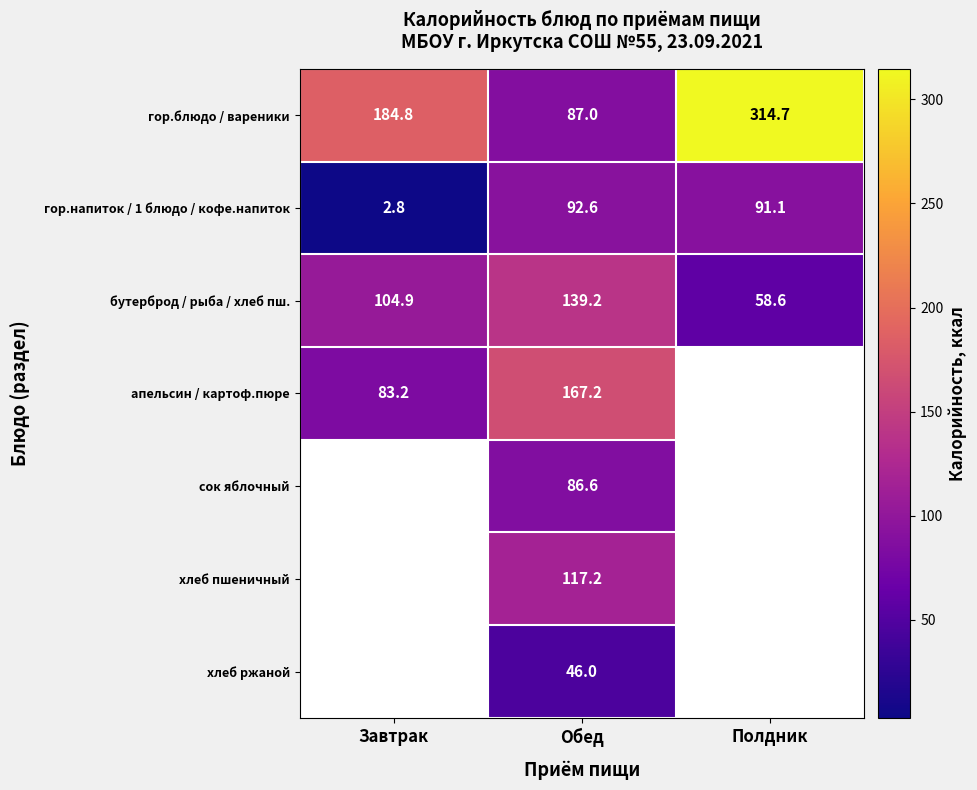

What is the sum of all гор.блюдо / вареники values?

586.5